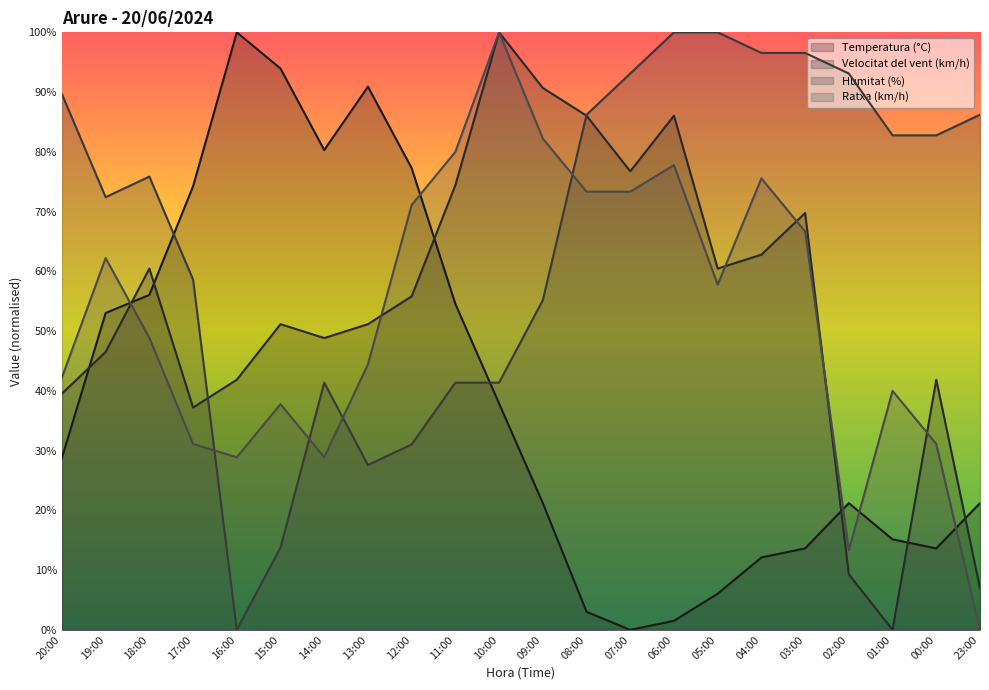

Reading left to right, list all the values displayed in this chart.

Temperatura (°C): 20:00=28.8	19:00=53.0	18:00=56.1	17:00=74.2	16:00=100.0	15:00=93.9	14:00=80.3	13:00=90.9	12:00=77.3	11:00=54.5	10:00=37.9	09:00=21.2	08:00=3.0	07:00=0.0	06:00=1.5	05:00=6.1	04:00=12.1	03:00=13.6	02:00=21.2	01:00=15.2	00:00=13.6	23:00=21.2
Velocitat del vent (km/h): 20:00=39.5	19:00=46.5	18:00=60.5	17:00=37.2	16:00=41.9	15:00=51.2	14:00=48.8	13:00=51.2	12:00=55.8	11:00=74.4	10:00=100.0	09:00=90.7	08:00=86.0	07:00=76.7	06:00=86.0	05:00=60.5	04:00=62.8	03:00=69.8	02:00=9.3	01:00=0.0	00:00=41.9	23:00=7.0
Humitat (%): 20:00=89.7	19:00=72.4	18:00=75.9	17:00=58.6	16:00=0.0	15:00=13.8	14:00=41.4	13:00=27.6	12:00=31.0	11:00=41.4	10:00=41.4	09:00=55.2	08:00=86.2	07:00=93.1	06:00=100.0	05:00=100.0	04:00=96.6	03:00=96.6	02:00=93.1	01:00=82.8	00:00=82.8	23:00=86.2
Ratxa (km/h): 20:00=42.2	19:00=62.2	18:00=48.9	17:00=31.1	16:00=28.9	15:00=37.8	14:00=28.9	13:00=44.4	12:00=71.1	11:00=80.0	10:00=100.0	09:00=82.2	08:00=73.3	07:00=73.3	06:00=77.8	05:00=57.8	04:00=75.6	03:00=66.7	02:00=13.3	01:00=40.0	00:00=31.1	23:00=0.0